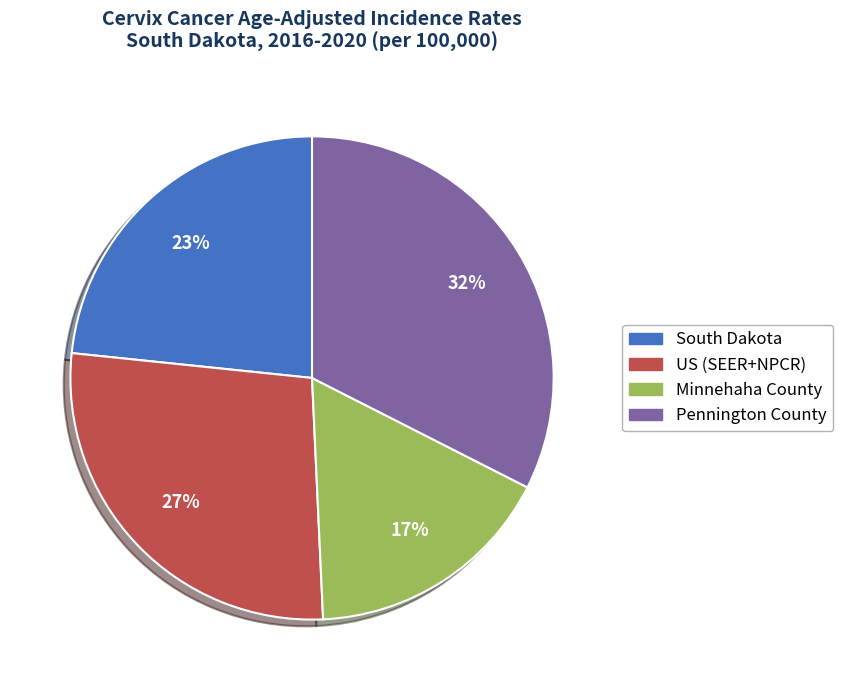

Which slice is the smallest?

Minnehaha County